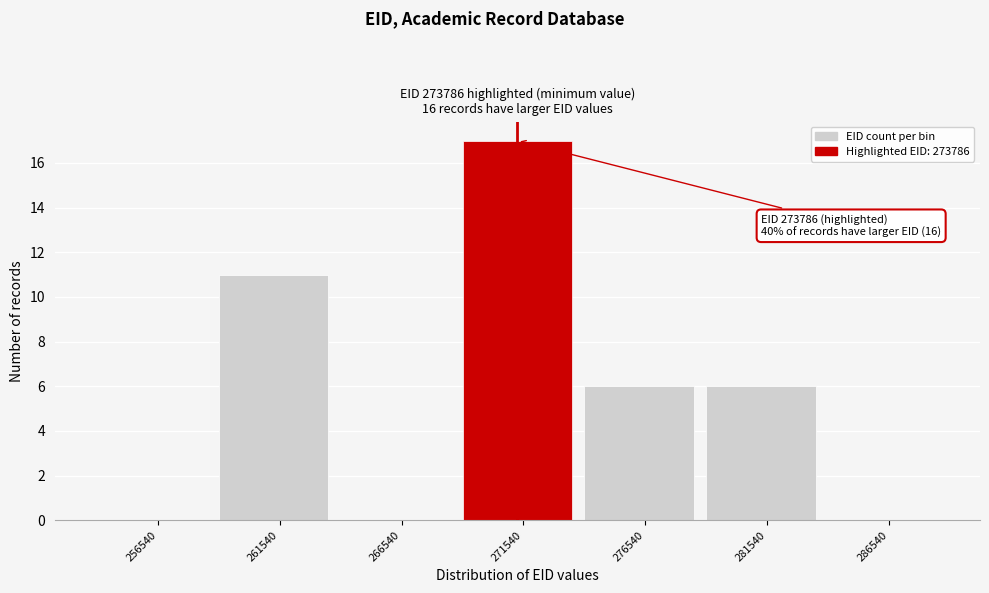

Reading right to left, extract all data points from this chart.

286540=0	281540=6	276540=6	271540=17	266540=0	261540=11	256540=0